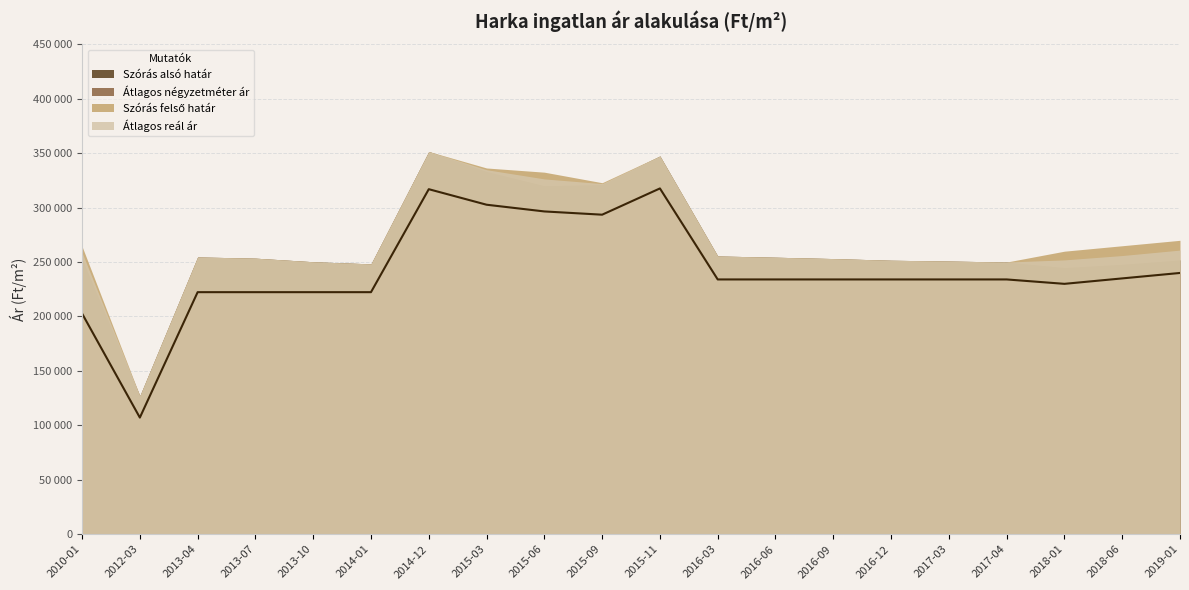

Where is the first local minimum for Átlagos négyzetméter ár?

2012-03